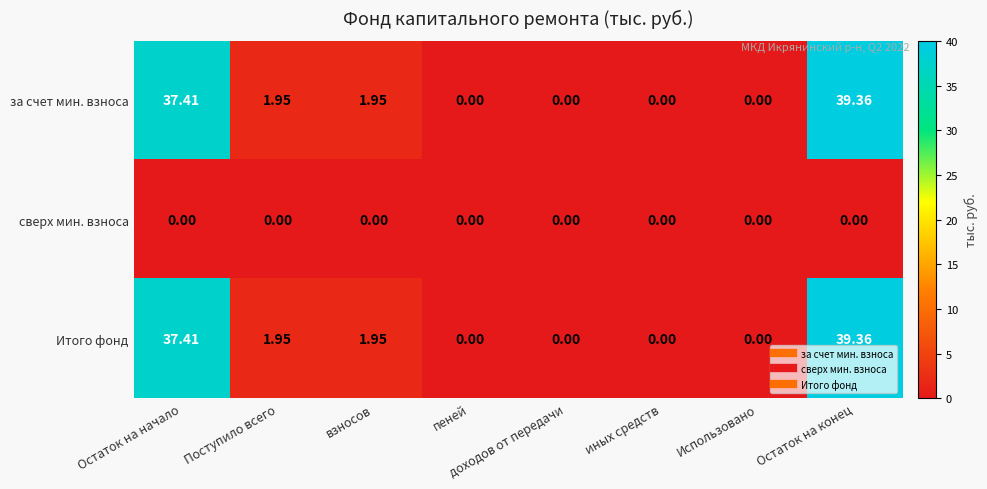

Which category has the highest value in the за счет мин. взноса series?

Остаток на конец